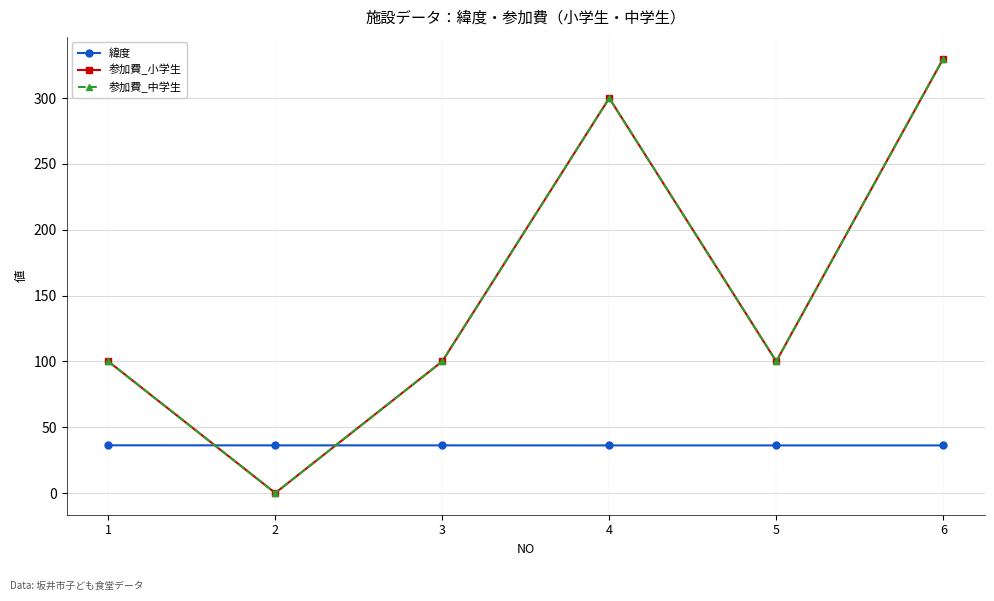

Does the chart have visible grid lines?

Yes